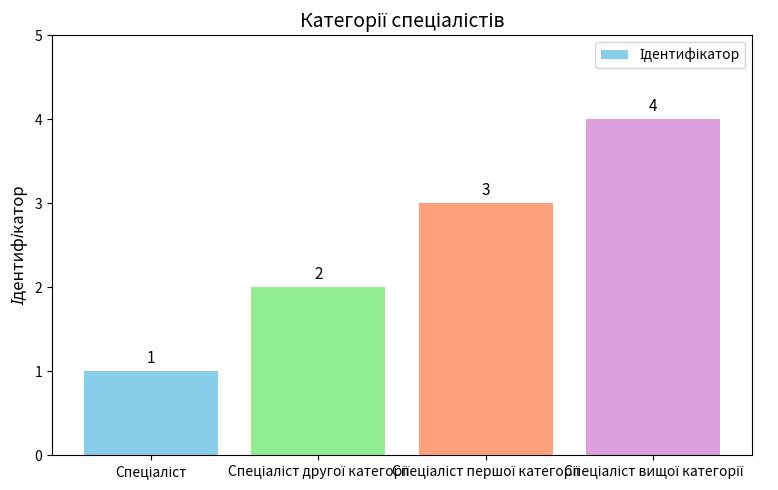

What is the value of the 2nd bar from the left?

2